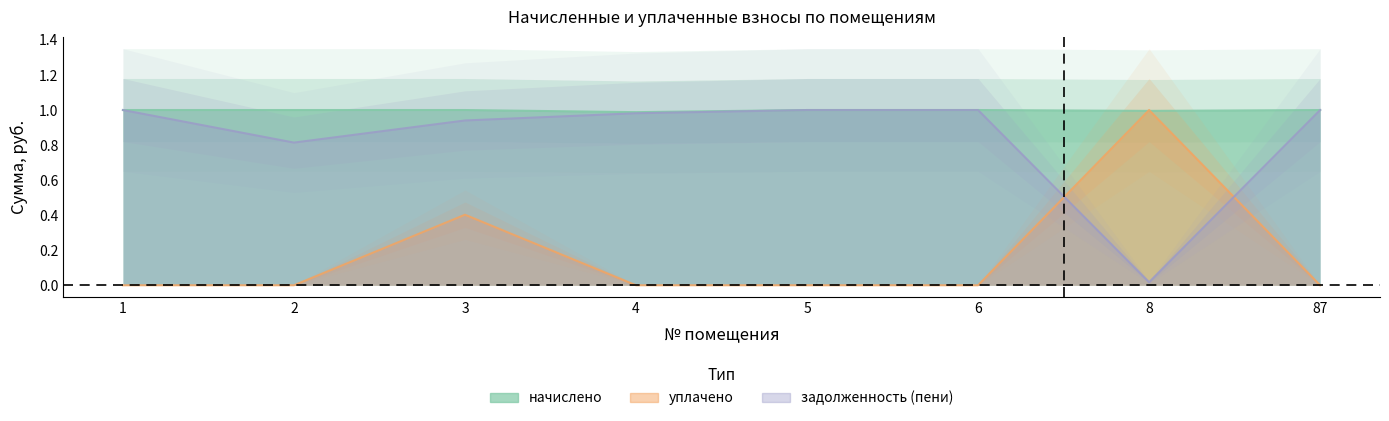

What is the difference between the second highest and minimum values in the уплачено series?

0.4